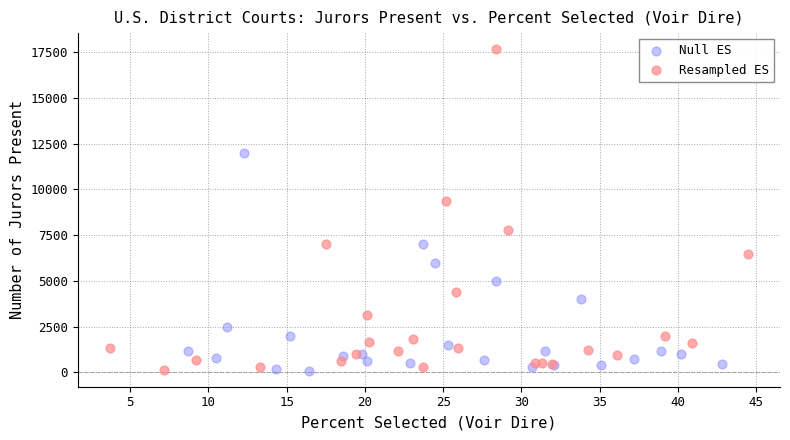

Which series contains the highest Y value?

Resampled ES